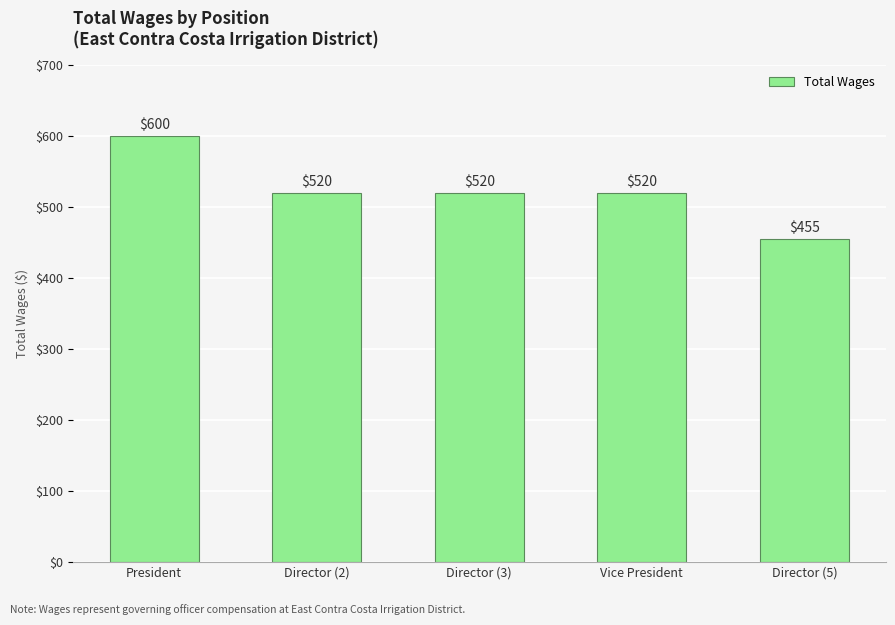

What is the value of the 1st bar from the left?

600